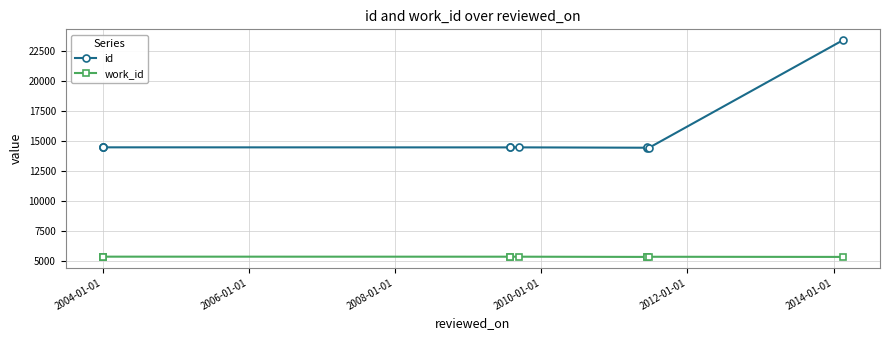

Reading right to left, extract all data points from this chart.

id: 23405	14478	14479	14460	14490	14488	14487	14492	14491	14493
work_id: 5379	5391	5392	5379	5397	5397	5397	5400	5399	5401